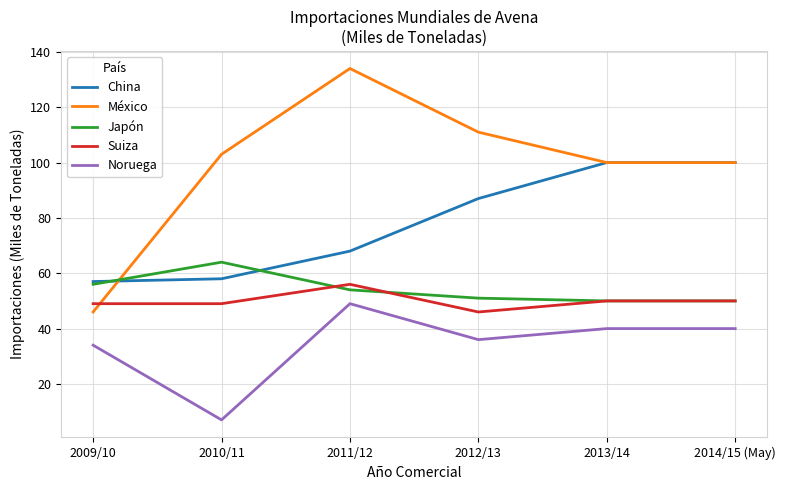

Which series changed the most between 2009/10 and 2013/14?

México